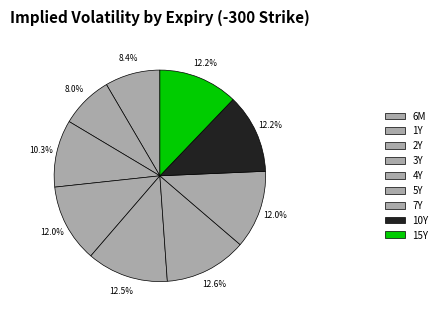

Which slice is the smallest?

1Y